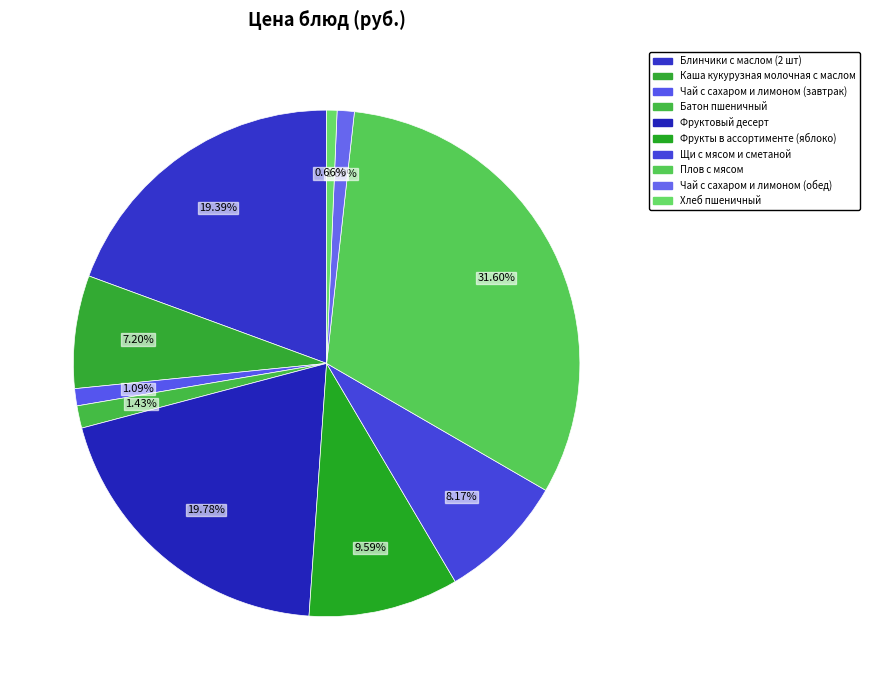

Combined, what portion of the pie is Хлеб пшеничный and Батон пшеничный?

2.1%